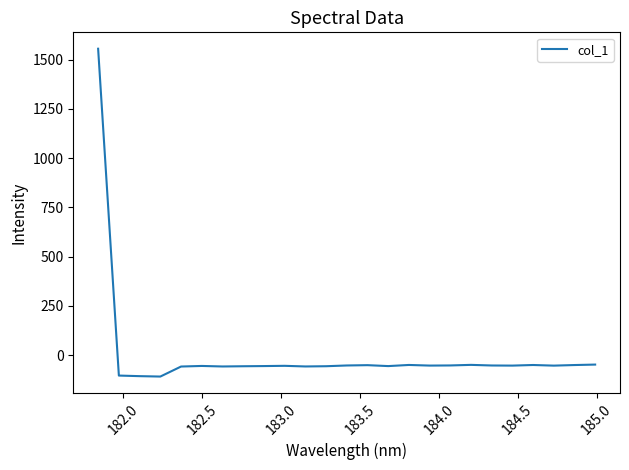

How many series are shown in this chart?

1